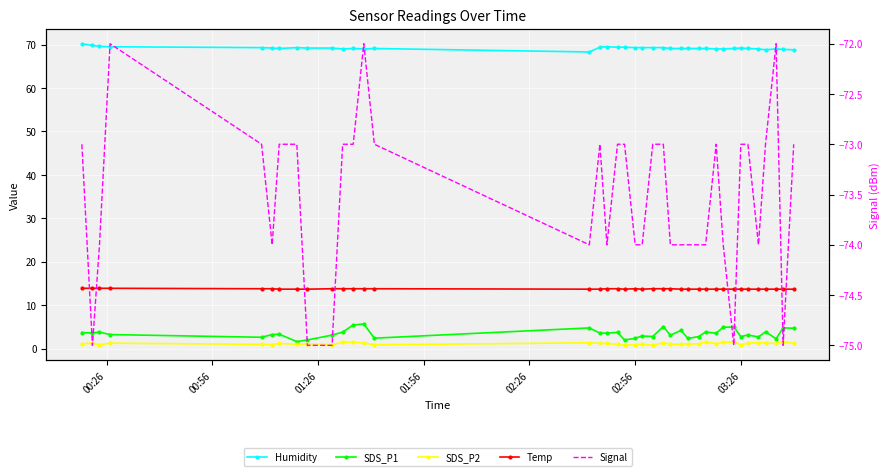

What is the highest value of the Humidity series?

70.2